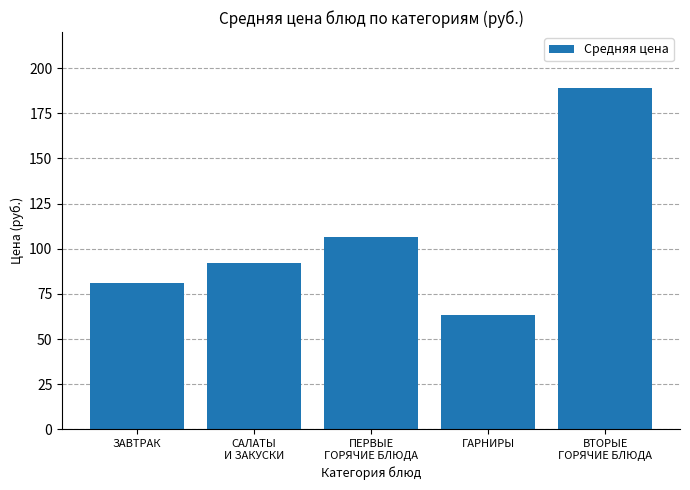

How many bars are there in total?

5